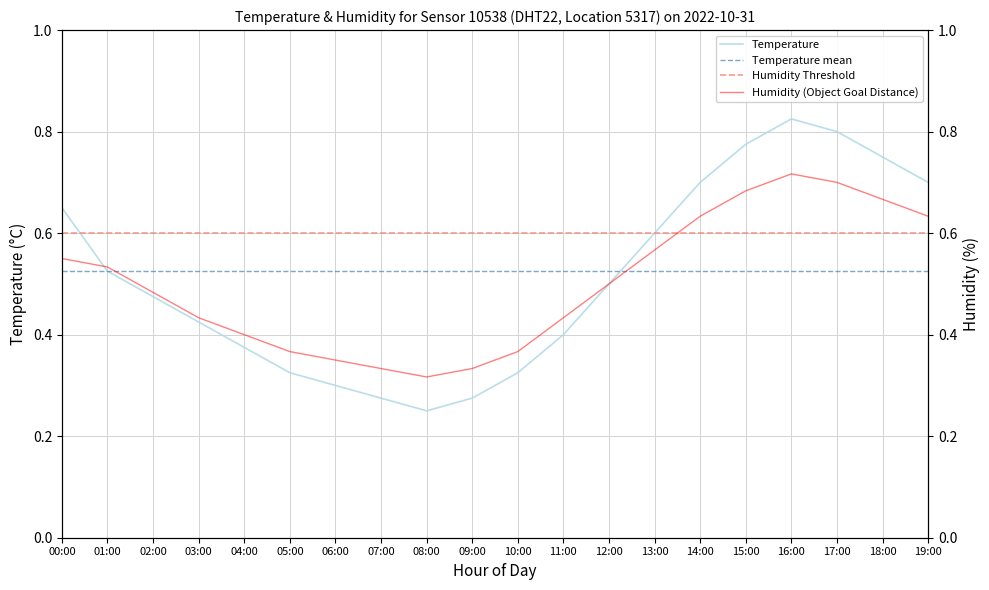

Which series has the widest spread of values?

Temperature